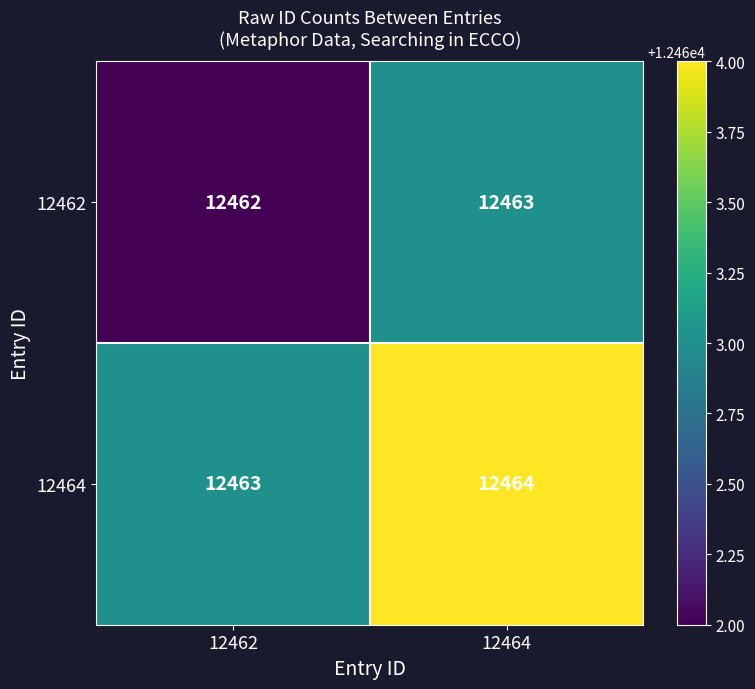

Is it true that 12462 equals 12462 at 12462?

True